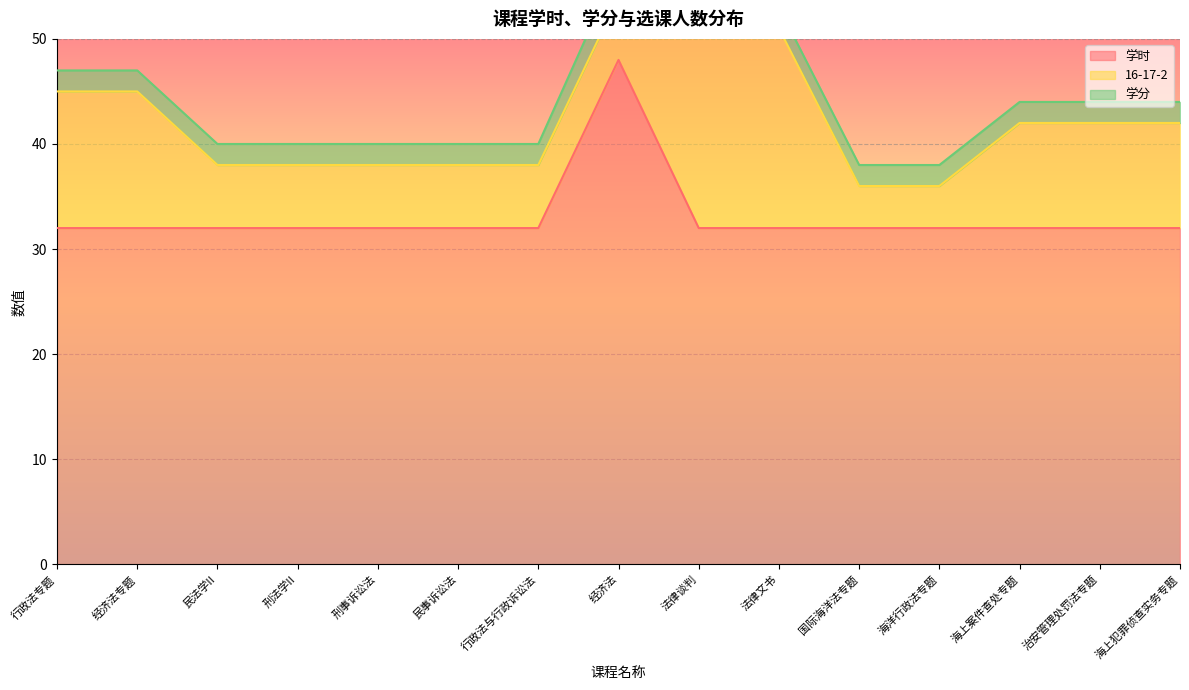

What position from the left is 海上案件查处专题?

13